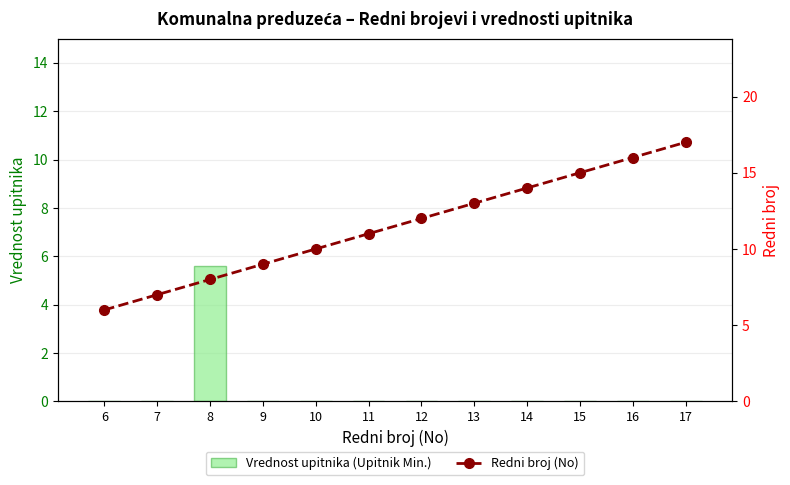

The Vrednost upitnika (Upitnik Min.) series shows 1.7 at 16. True or false?

False